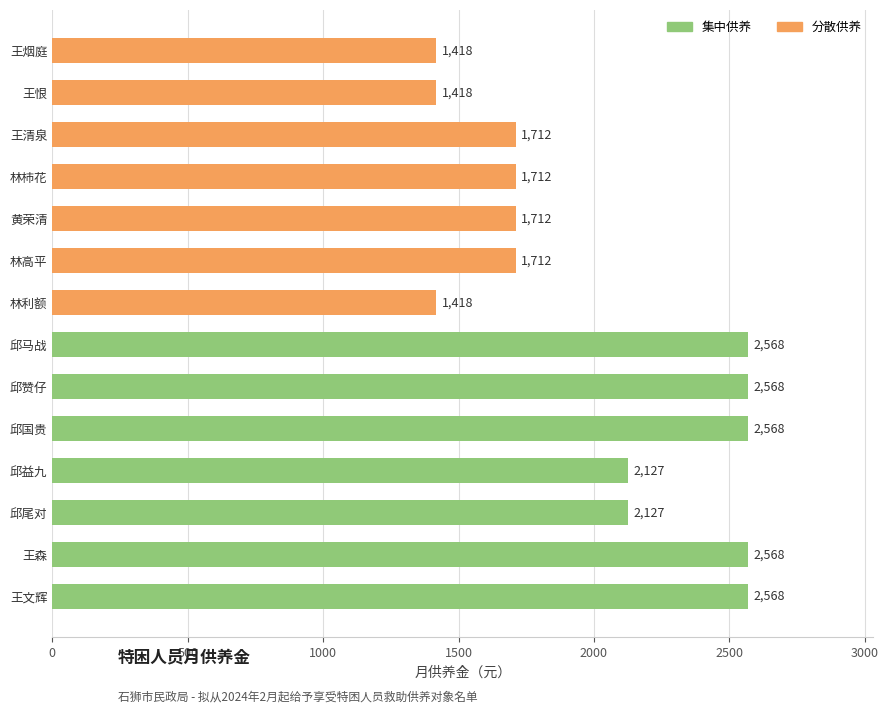

Between 2500 and 3000, which series saw the biggest shift?

集中供养